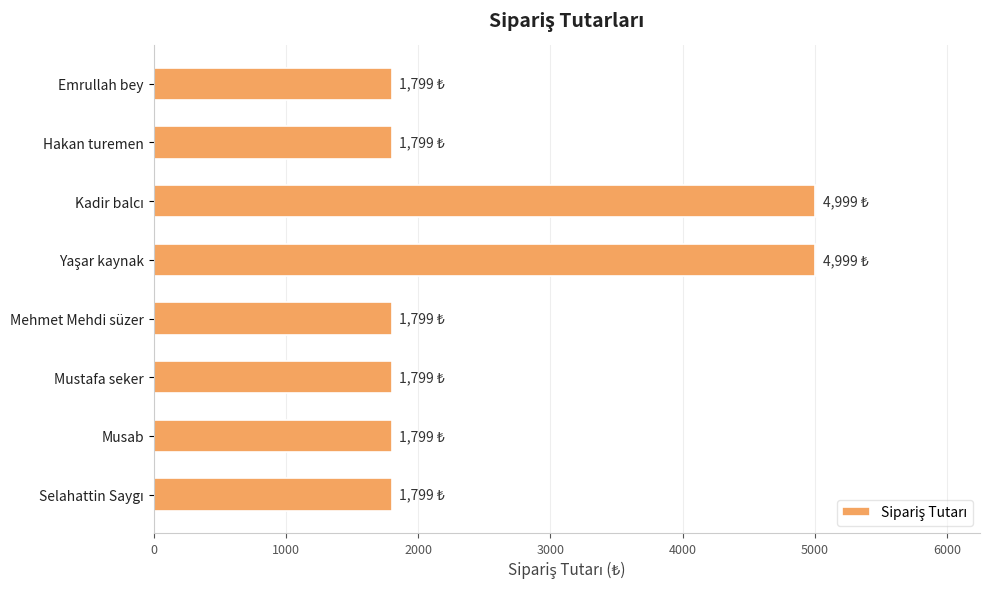

What is the sum of all values?

20792